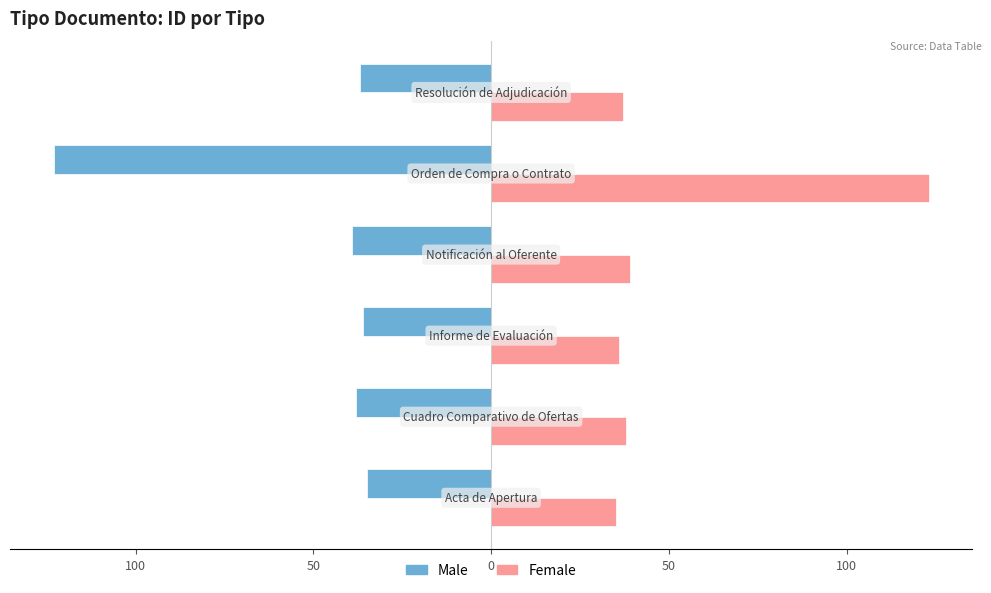

What are all the series names shown in the legend?

Male, Female